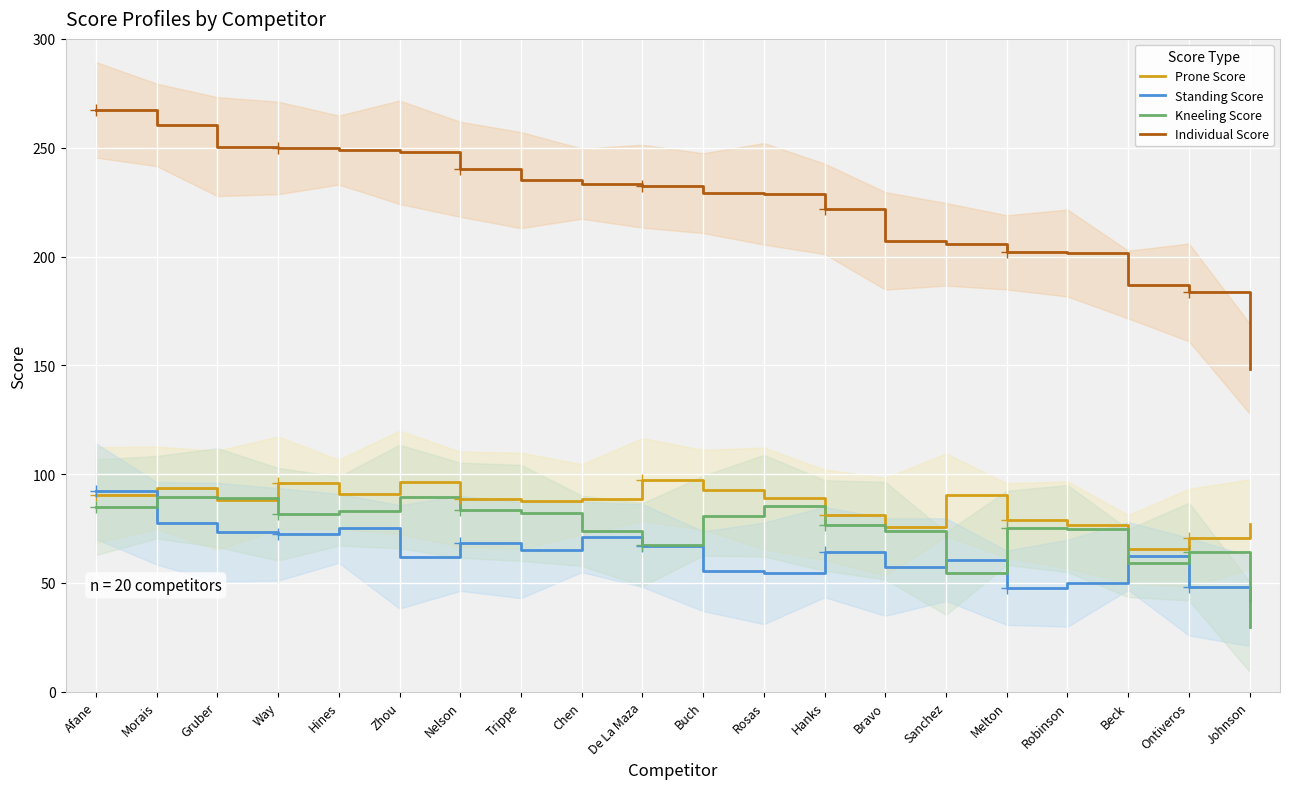

Reading left to right, list all the values displayed in this chart.

Prone Score: Afane=90.4	Morais=93.7	Gruber=88.0	Way=96.0	Hines=90.8	Zhou=96.2	Nelson=88.5	Trippe=87.8	Chen=88.4	De La Maza=97.5	Buch=92.8	Rosas=88.9	Hanks=81.3	Bravo=75.9	Sanchez=90.5	Melton=78.8	Robinson=76.7	Beck=65.6	Ontiveros=70.8	Johnson=76.9
Standing Score: Afane=92.2	Morais=77.4	Gruber=73.3	Way=72.3	Hines=75.1	Zhou=62.0	Nelson=68.2	Trippe=65.1	Chen=71.1	De La Maza=67.2	Buch=55.4	Rosas=54.4	Hanks=64.2	Bravo=57.3	Sanchez=60.7	Melton=47.8	Robinson=49.9	Beck=62.4	Ontiveros=48.3	Johnson=41.7
Kneeling Score: Afane=84.8	Morais=89.4	Gruber=89.2	Way=81.6	Hines=83.0	Zhou=89.7	Nelson=83.4	Trippe=82.2	Chen=74.0	De La Maza=67.6	Buch=80.9	Rosas=85.5	Hanks=76.4	Bravo=74.0	Sanchez=54.4	Melton=75.3	Robinson=75.0	Beck=59.1	Ontiveros=64.4	Johnson=29.9
Individual Score: Afane=267.4	Morais=260.5	Gruber=250.5	Way=249.9	Hines=248.9	Zhou=247.9	Nelson=240.1	Trippe=235.1	Chen=233.5	De La Maza=232.3	Buch=229.1	Rosas=228.8	Hanks=221.9	Bravo=207.2	Sanchez=205.6	Melton=201.9	Robinson=201.6	Beck=187.1	Ontiveros=183.5	Johnson=148.5